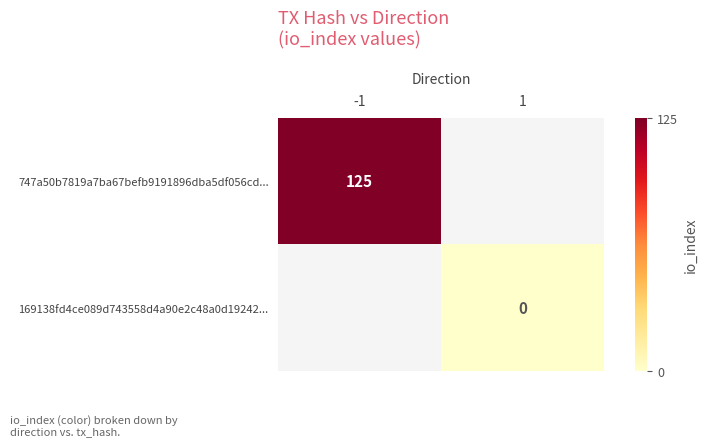

Count the number of data series in this chart.

2